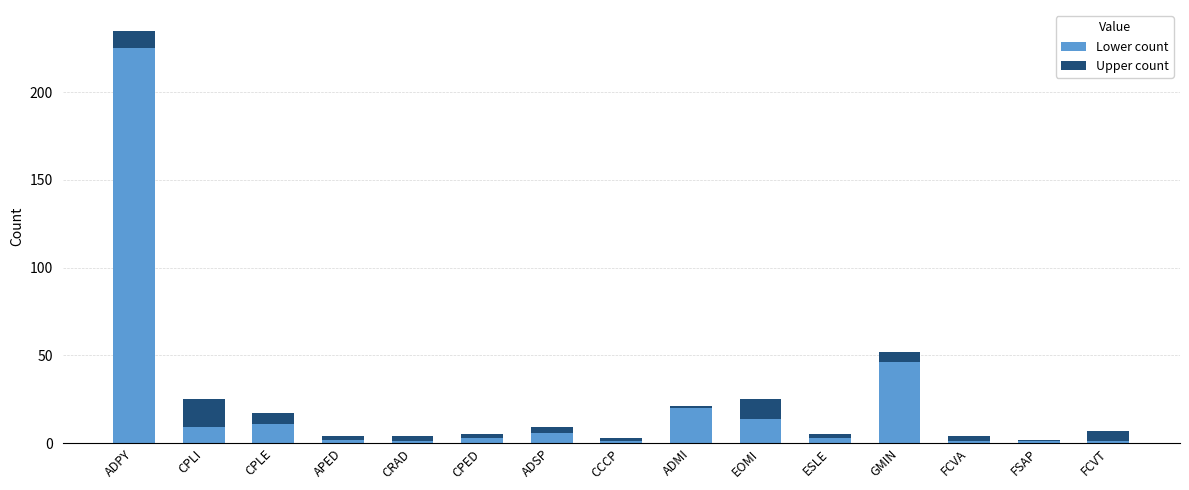

Does the chart contain stacked bars?

Yes